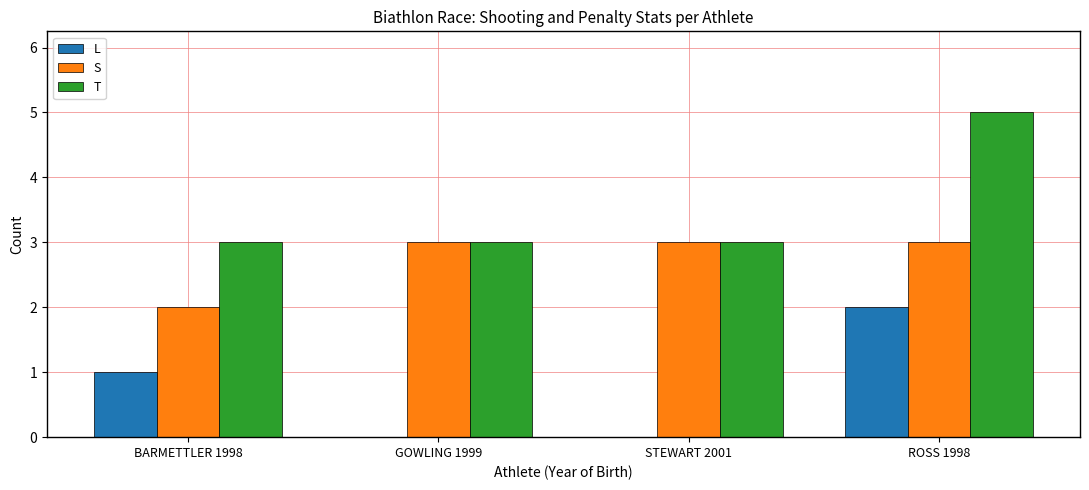

What are all the series names shown in the legend?

L, S, T